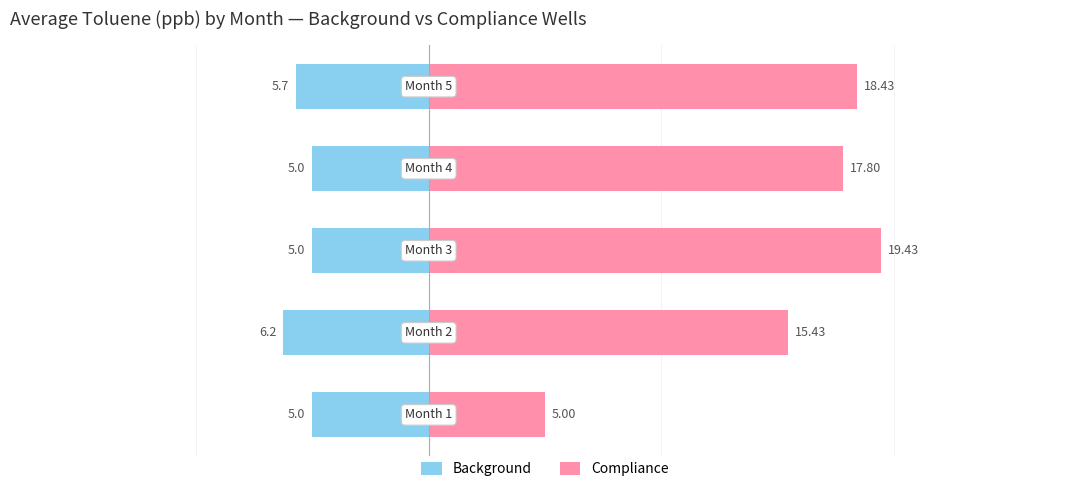

The value of Background at 3 is -5.0. True or false?

True